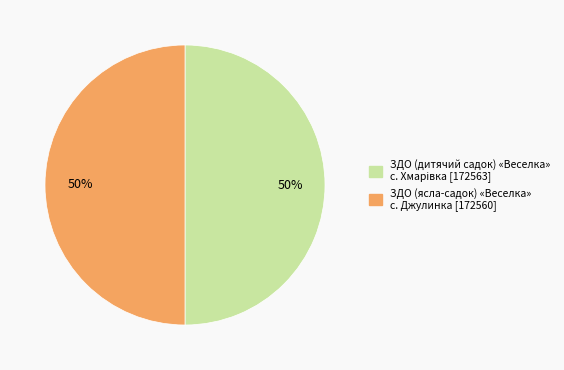

The ЗДО (ясла-садок) «Веселка» с. Джулинка [172560] slice represents 50% of the pie. True or false?

True